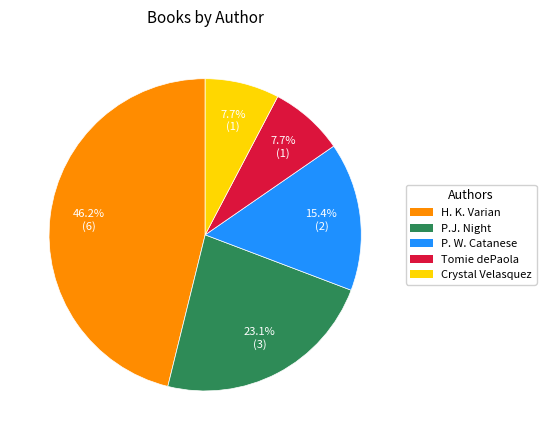

Which has a higher value, Crystal Velasquez or P. W. Catanese?

P. W. Catanese